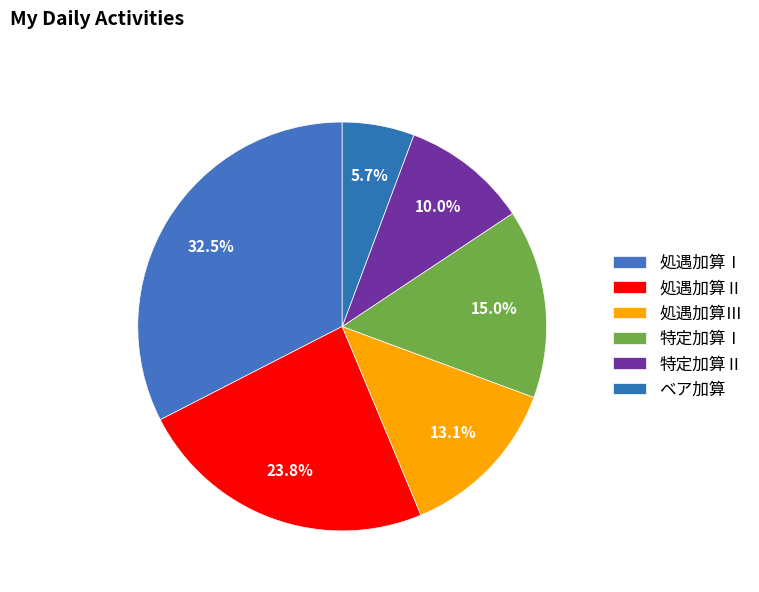

How many slices are in this pie chart?

6